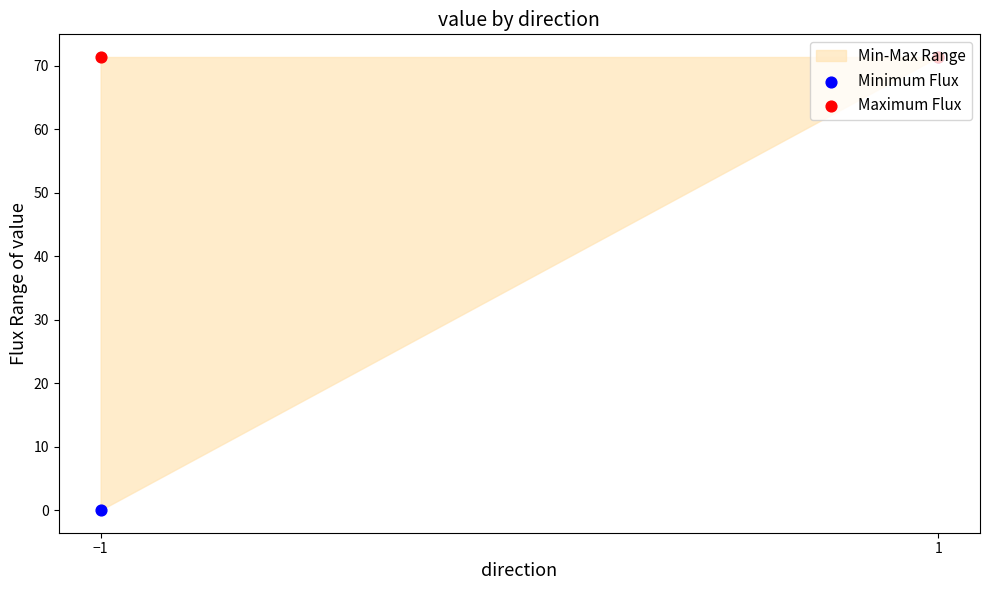

At how many categories does at least one series exceed 33?

2